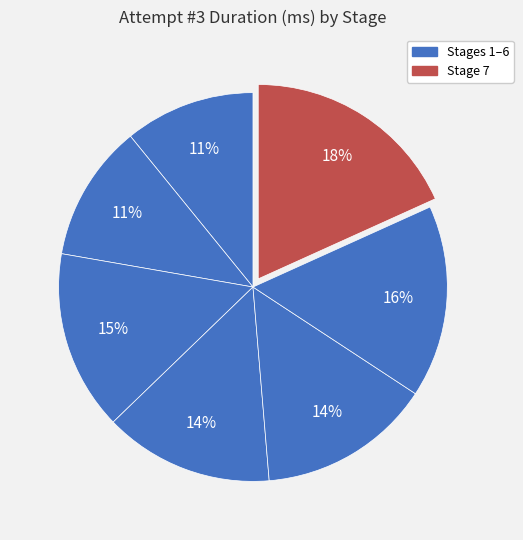

How many slices are in this pie chart?

7